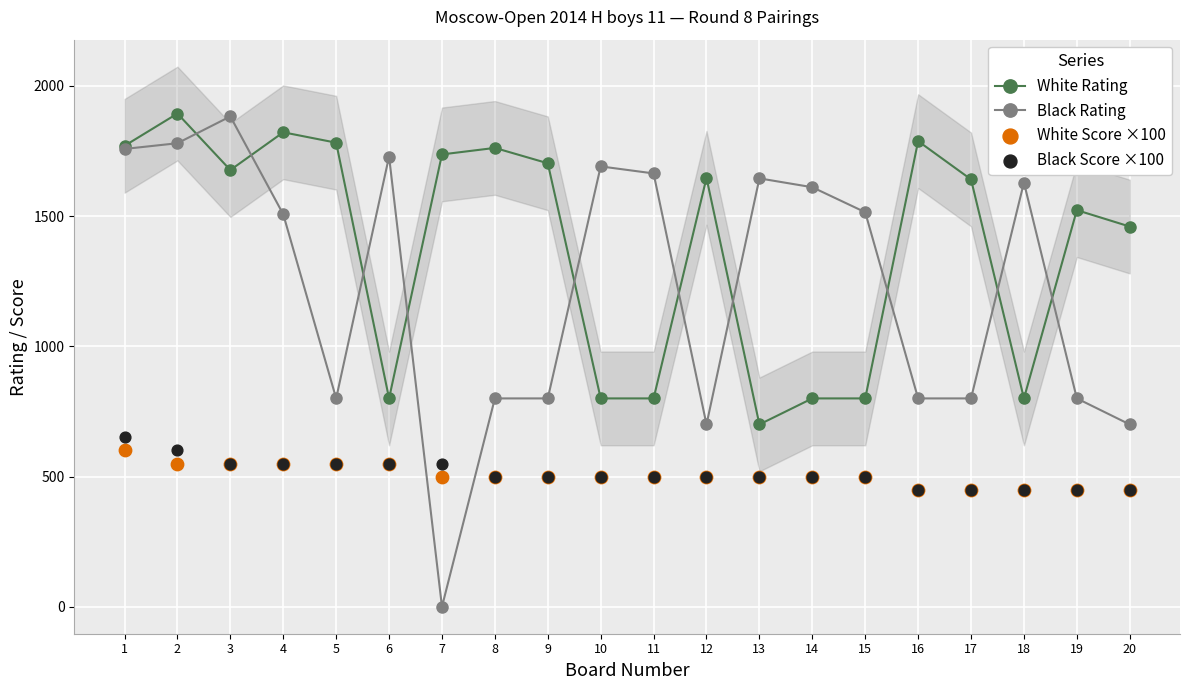

Which series has the largest total across all categories?

White Rating